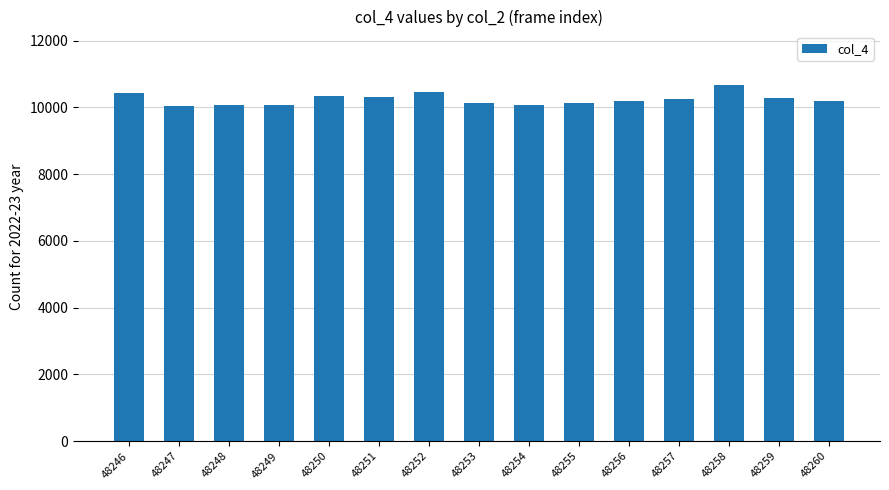

Approximately how many times larger is the value at 48249 compared to 48259?

1.0